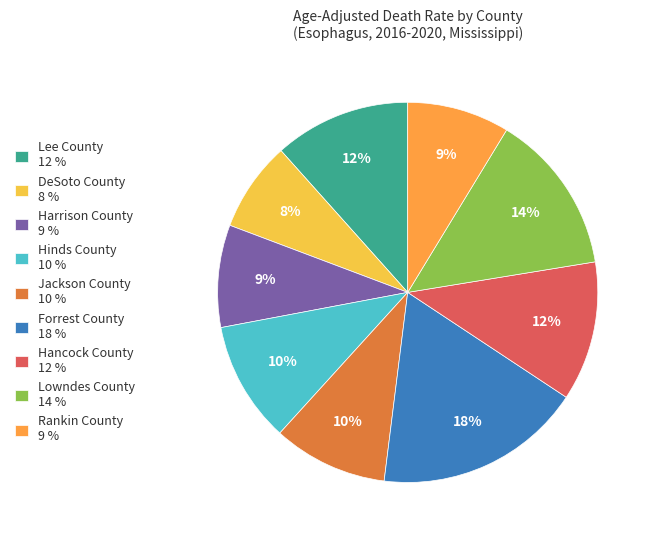

What is the ratio of the value at Lowndes County 14 % to the value at Rankin County 9 %?

1.6